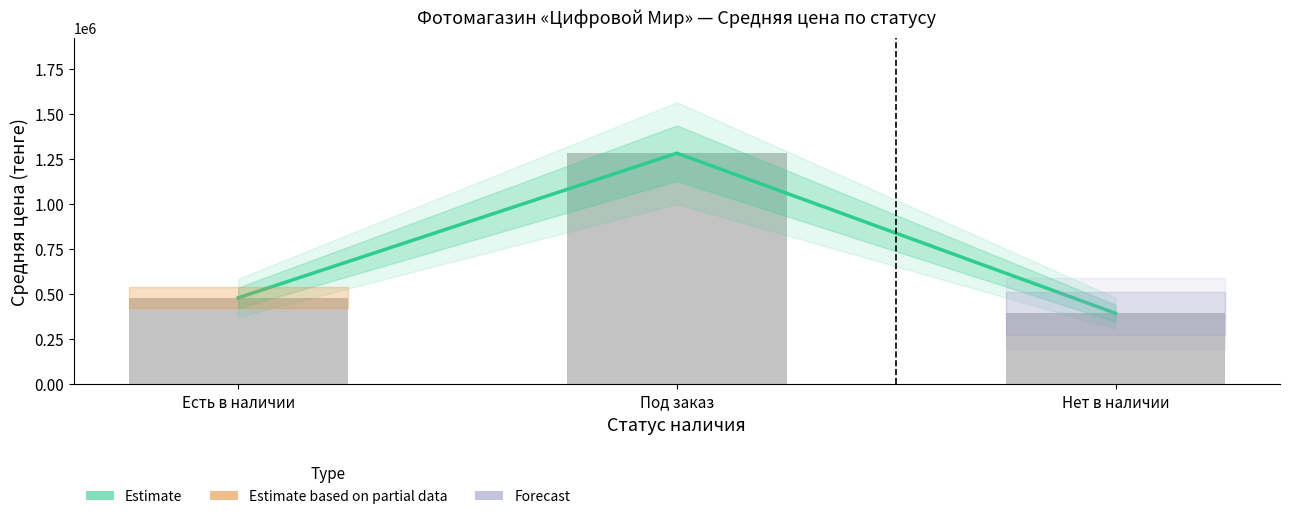

List the labels in order of Средняя цена value, smallest first.

Нет в наличии, Есть в наличии, Под заказ